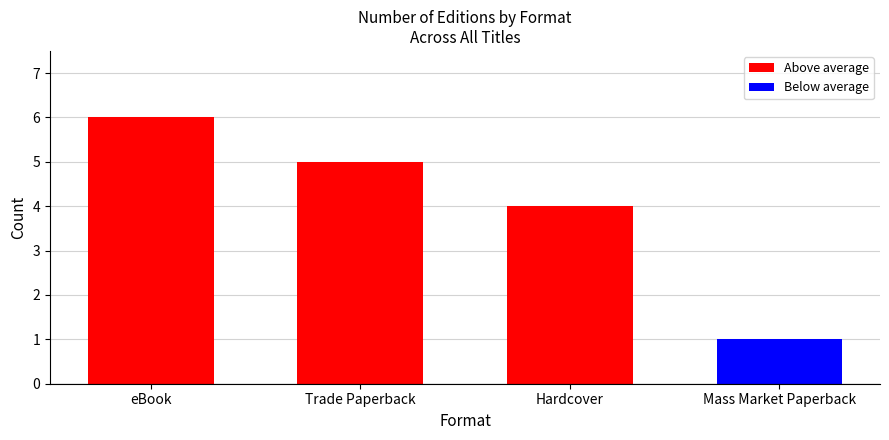

Reading left to right, list all the values displayed in this chart.

eBook=6	Trade Paperback=5	Hardcover=4	Mass Market Paperback=1